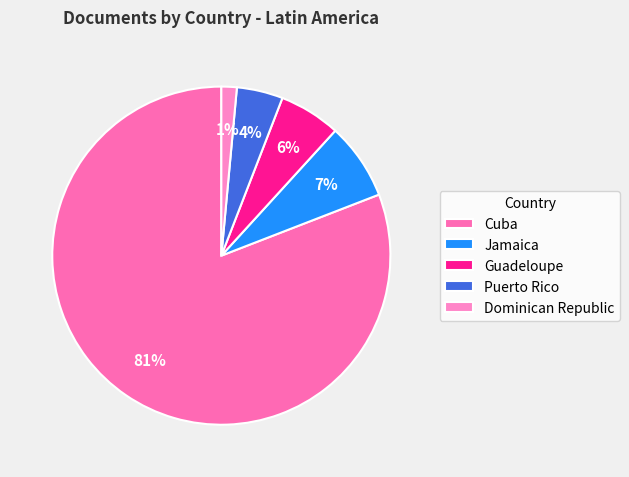

What is the ratio of the value at Puerto Rico to the value at Dominican Republic?

3.0